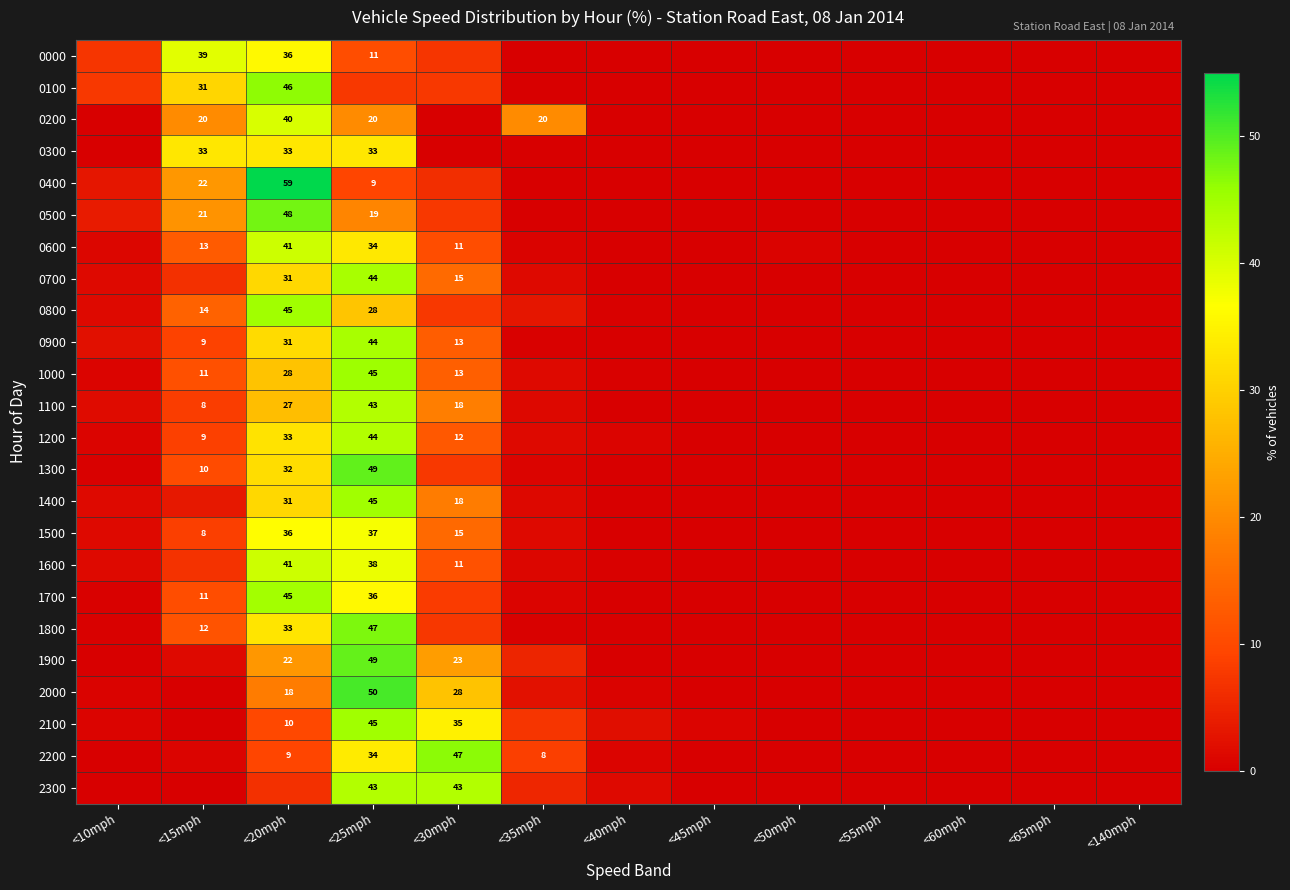

True or false: 1100 has a value of 29.3 at <25mph.

False